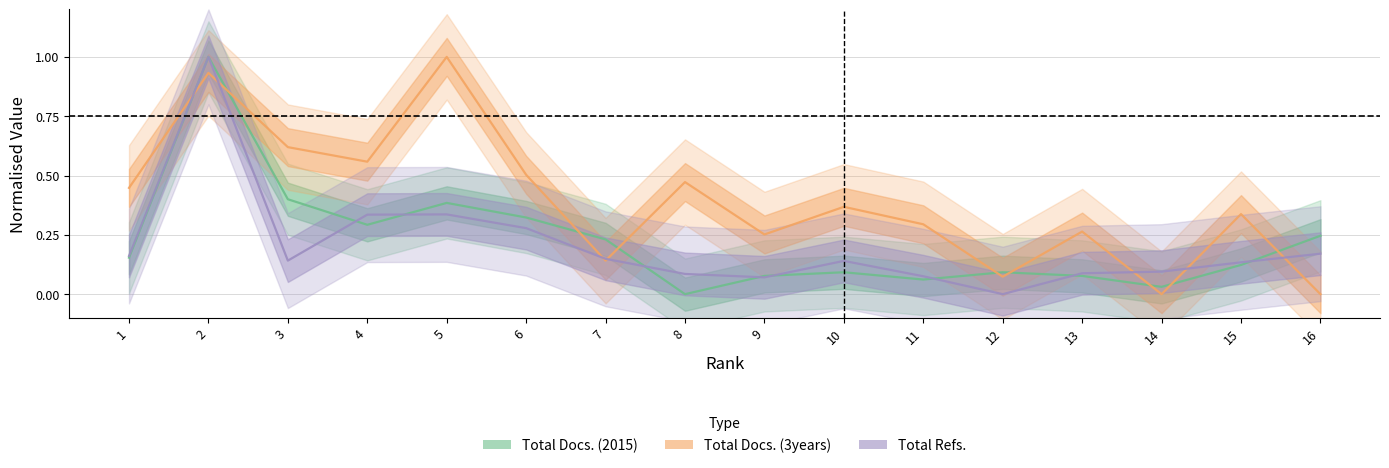

The value of Total Refs. at 5 is 0.3. True or false?

True